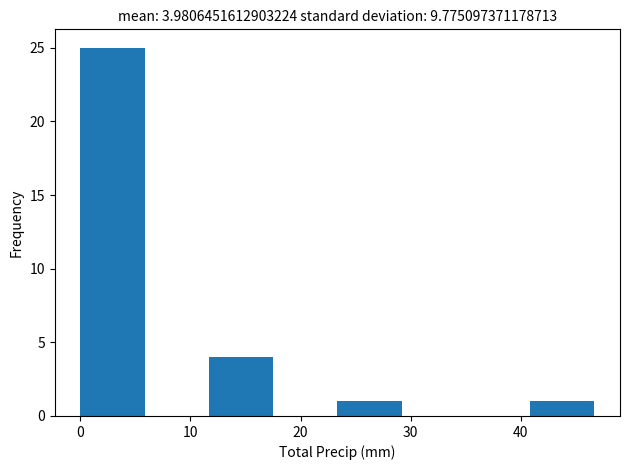

Which range on the x-axis has the tallest bar?

0 to 6